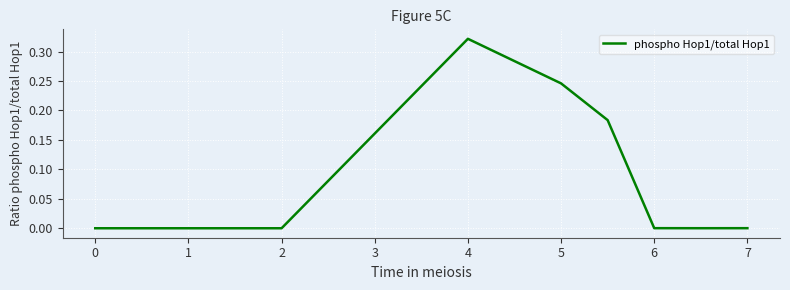

True or false: there are more than 2 points higher than both neighbors.

False